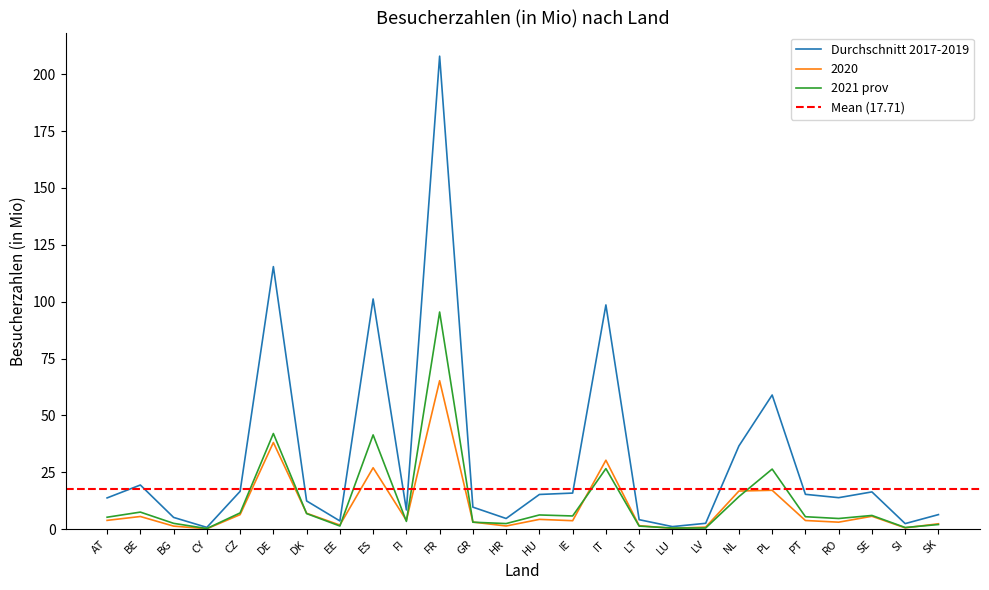

True or false: 2021 prov and Durchschnitt 2017-2019 intersect in this chart.

False